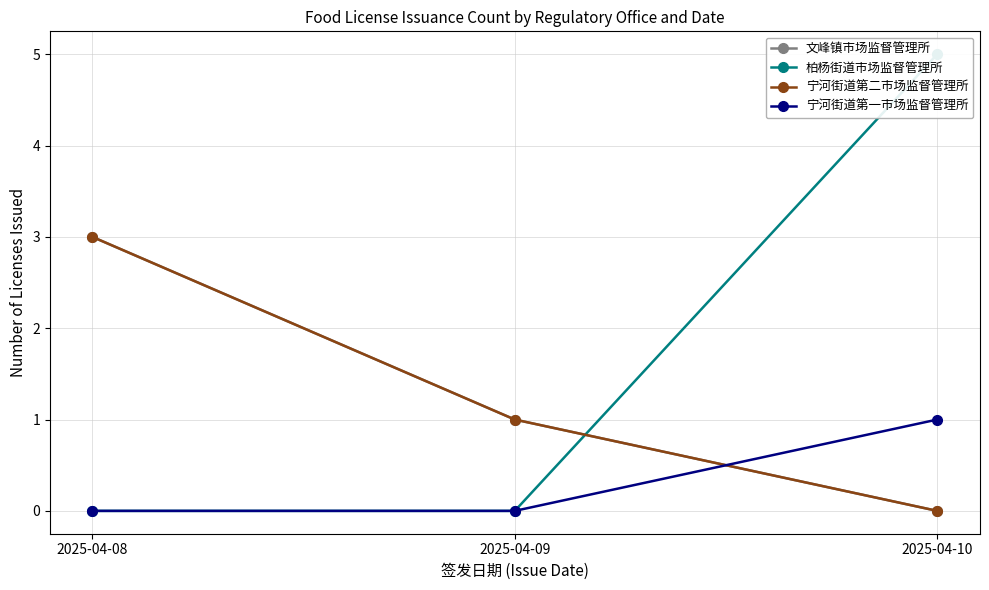

Where is 柏杨街道市场监督管理所 nearest to the value 2?

2025-04-08